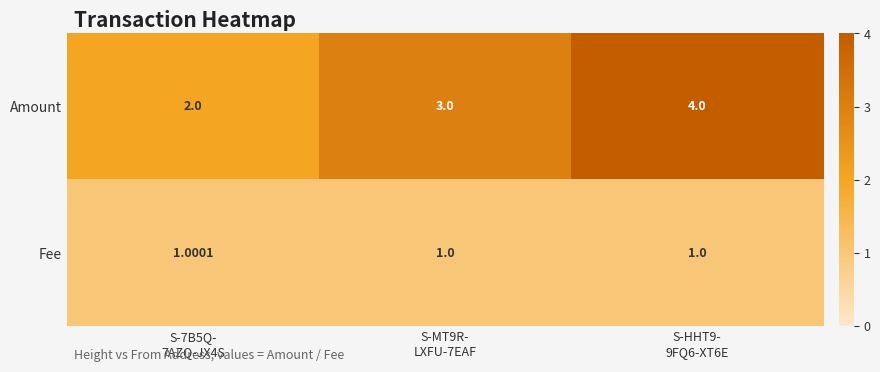

Rank the series by their average value, from lowest to highest.

Fee, Amount